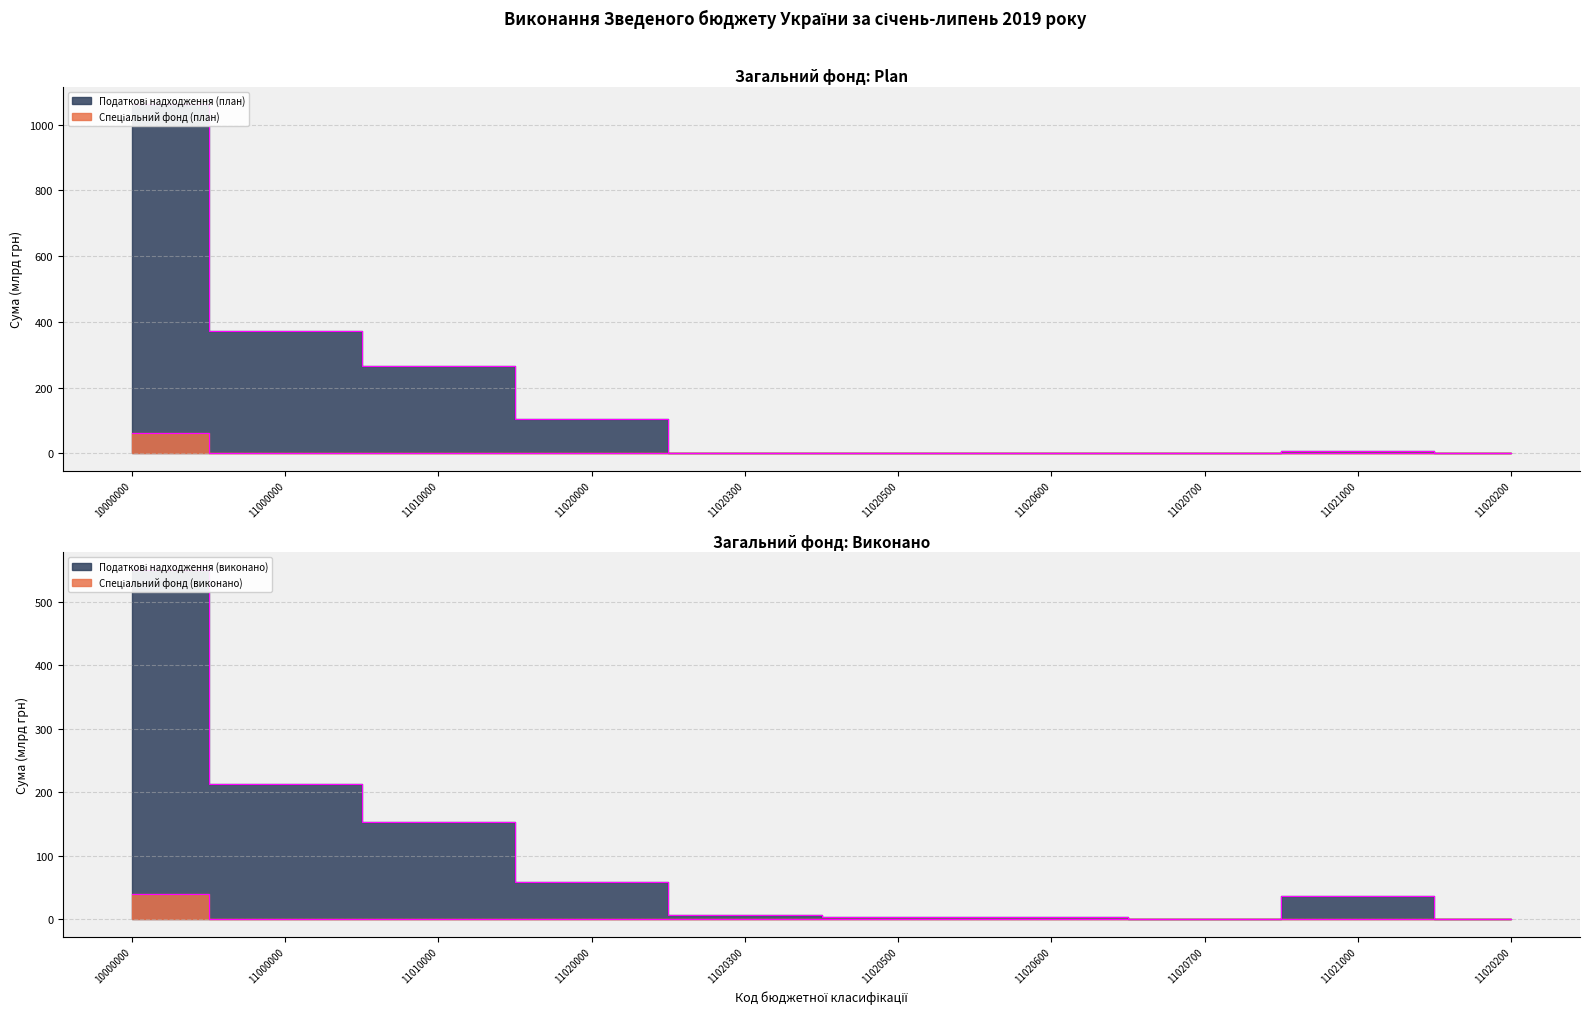

What is the label of the 1st point from the left?

10000000